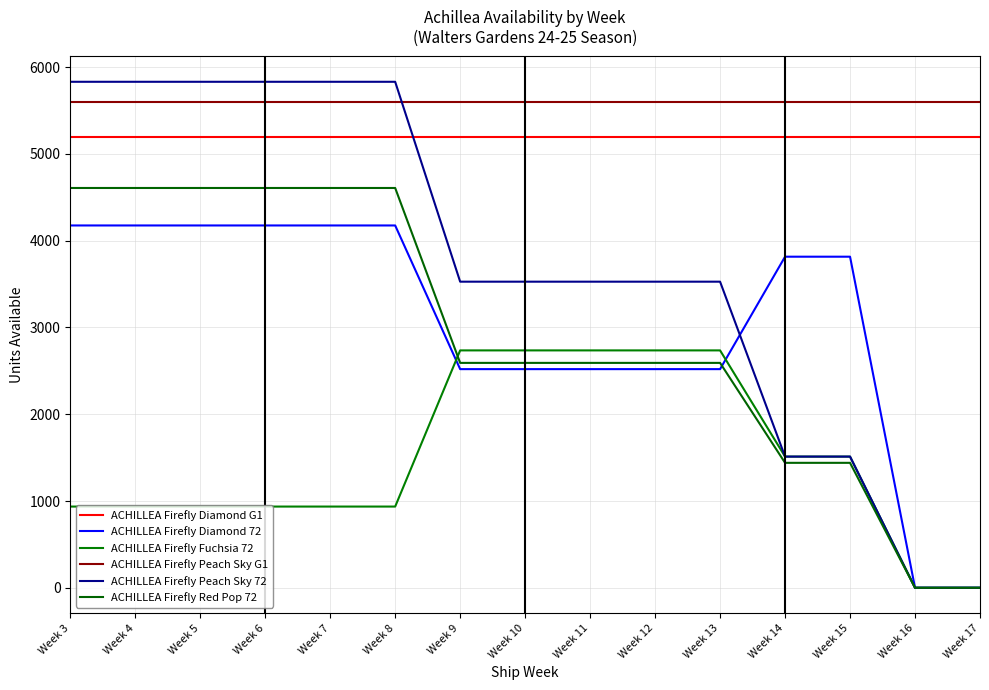

How many lines are shown in the chart?

6